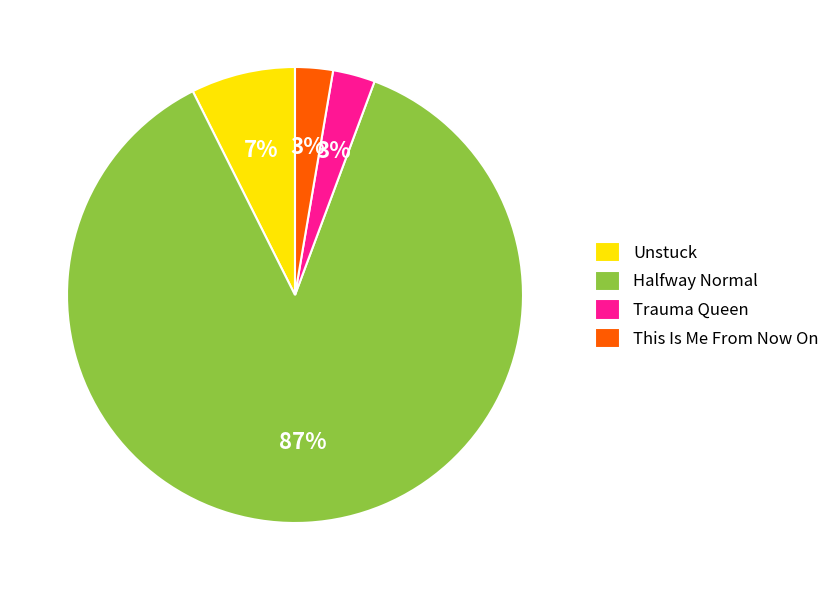

Which category has the biggest portion of the pie?

Halfway Normal